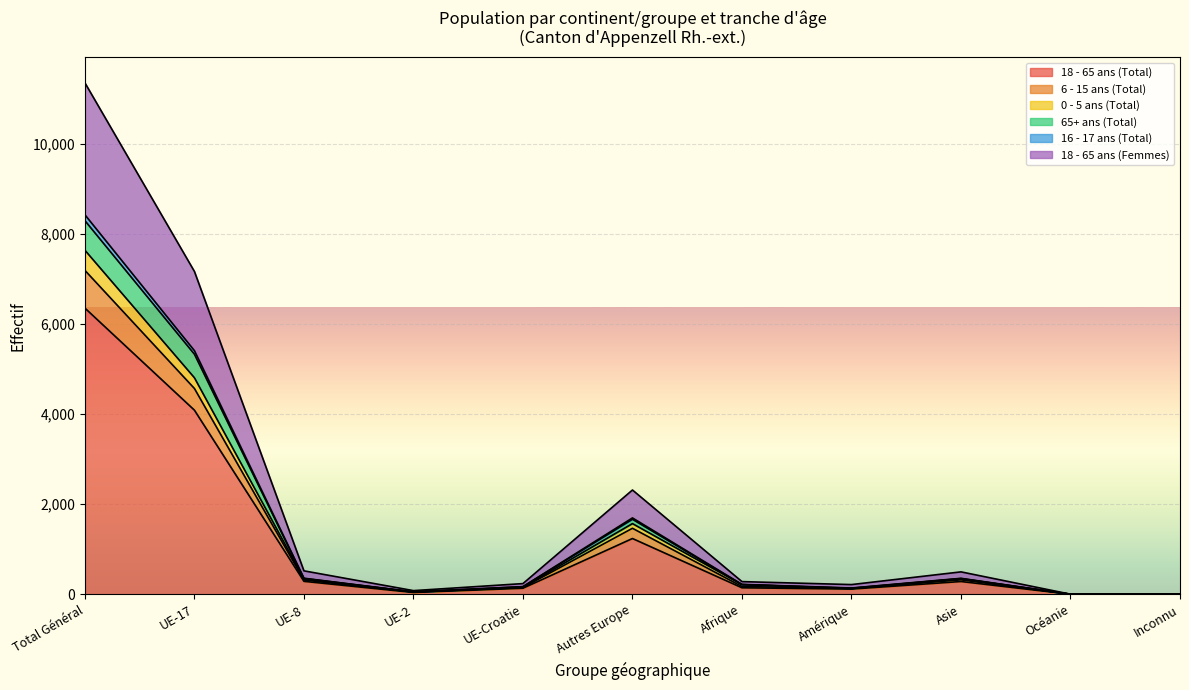

True or false: 18 - 65 ans (Total) has a value of 2266 at UE-17.

False